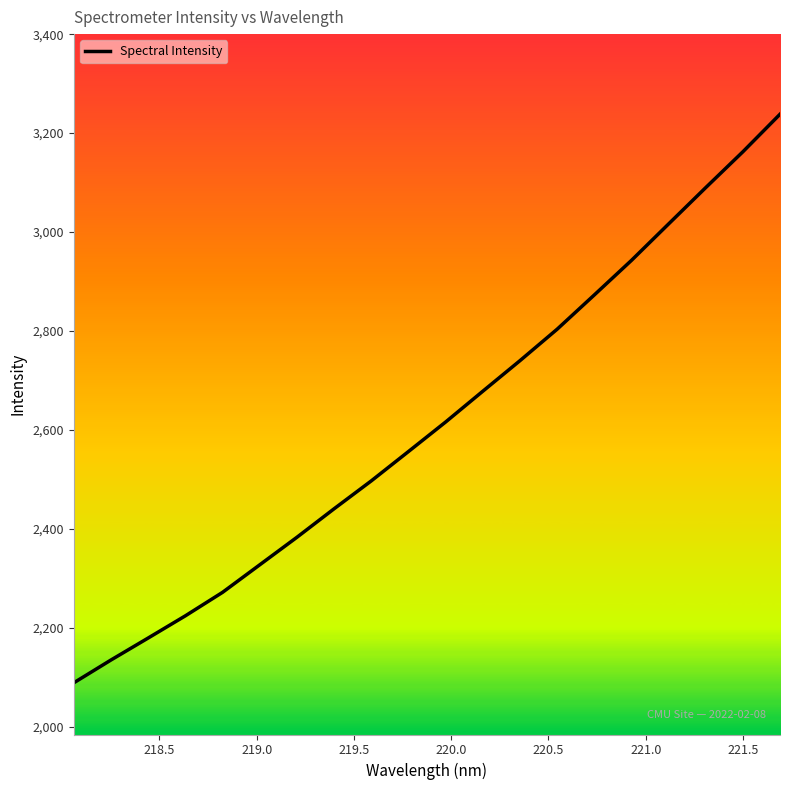

What is the smallest value displayed?

2089.0